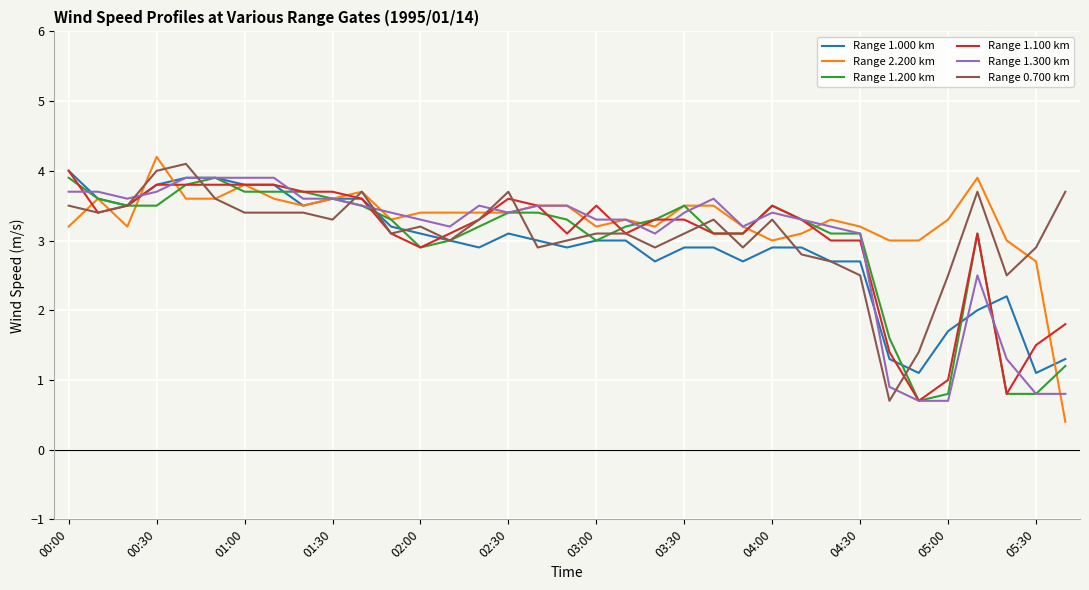

What is the lowest value of the Range 0.700 km series?

0.7